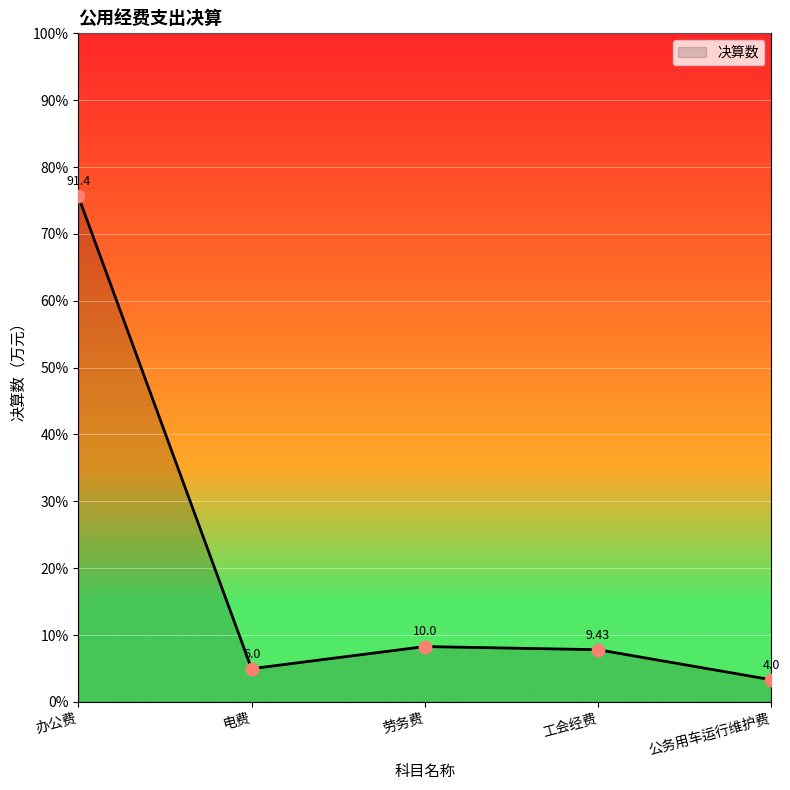

Between 办公费 and 电费, which is larger?

办公费